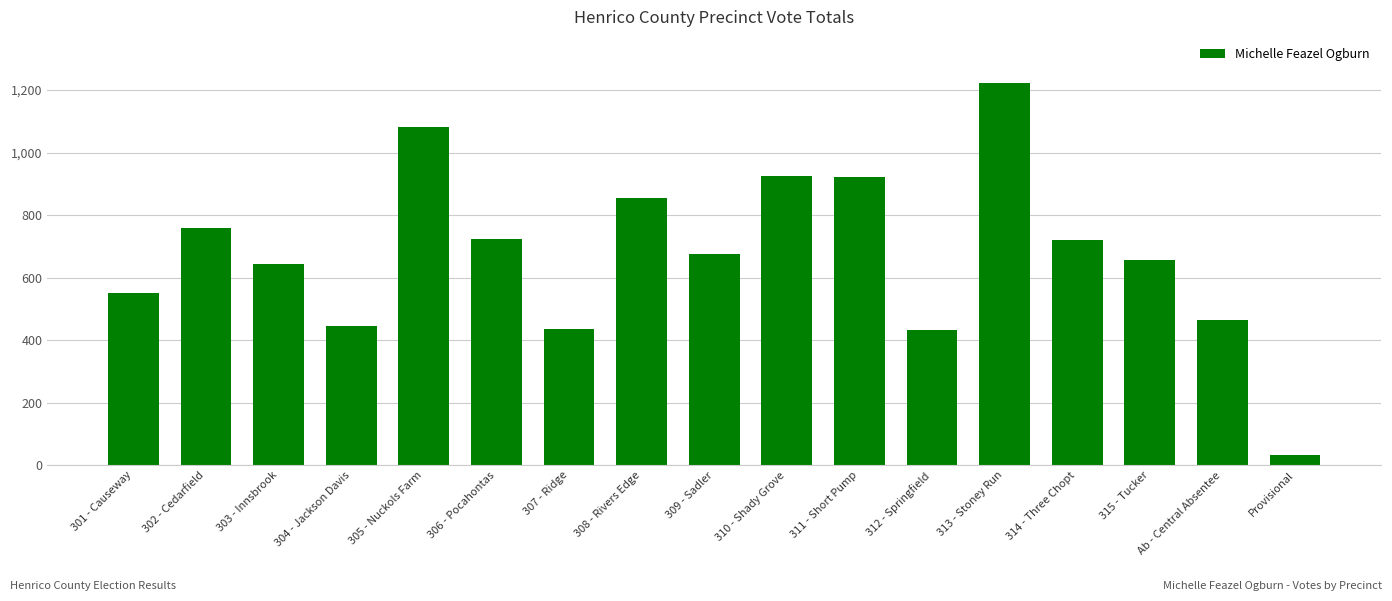

What is the change in value from 305 - Nuckols Farm to 306 - Pocahontas?

-358